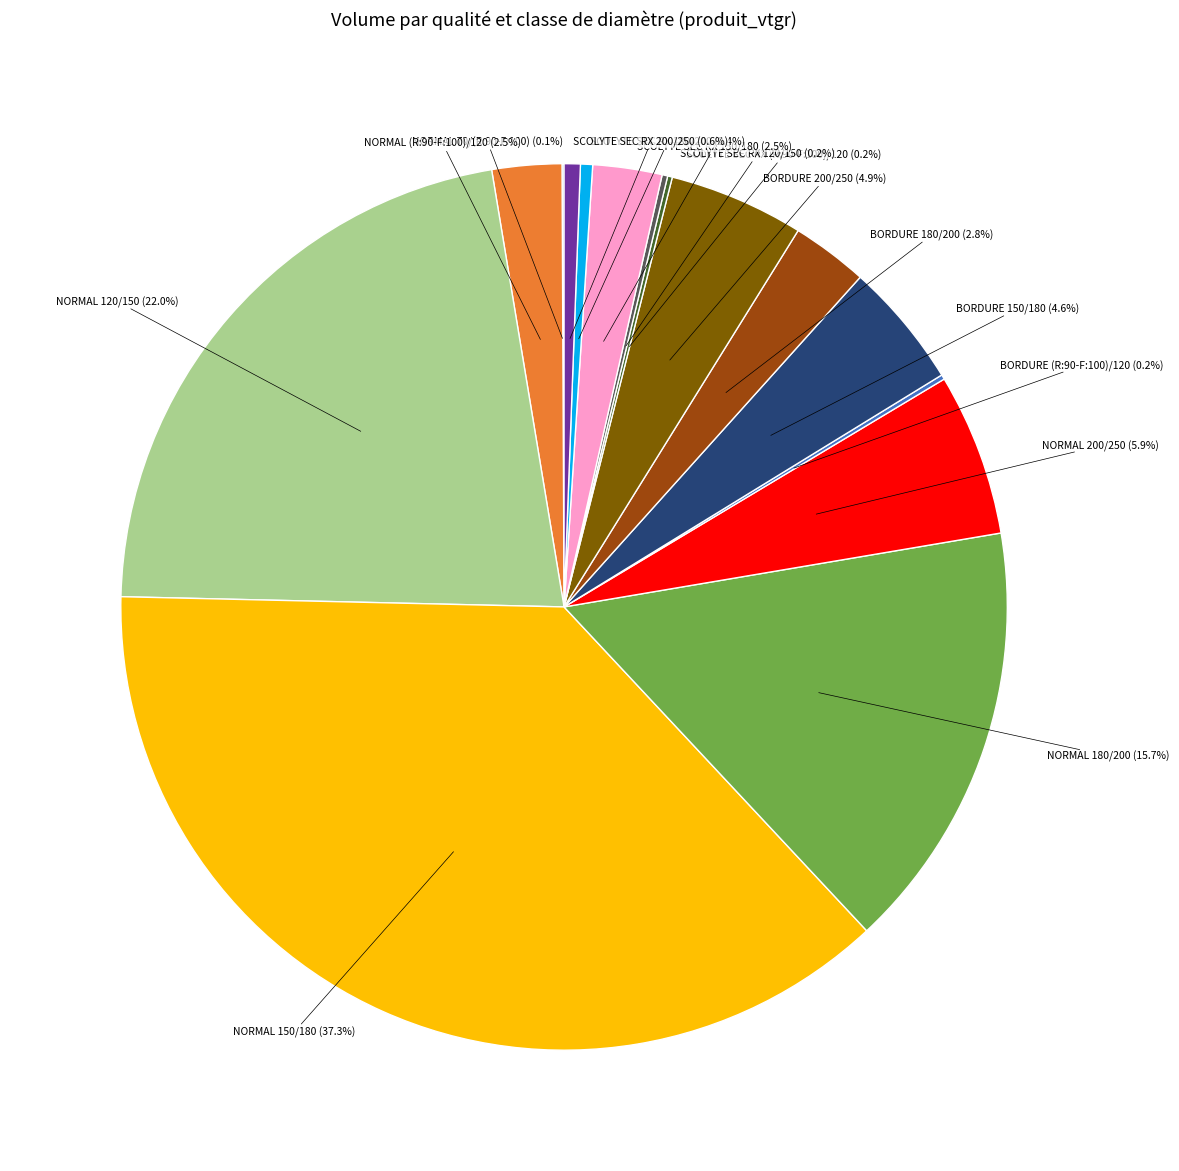

Is there any slice that represents more than half of the pie?

No